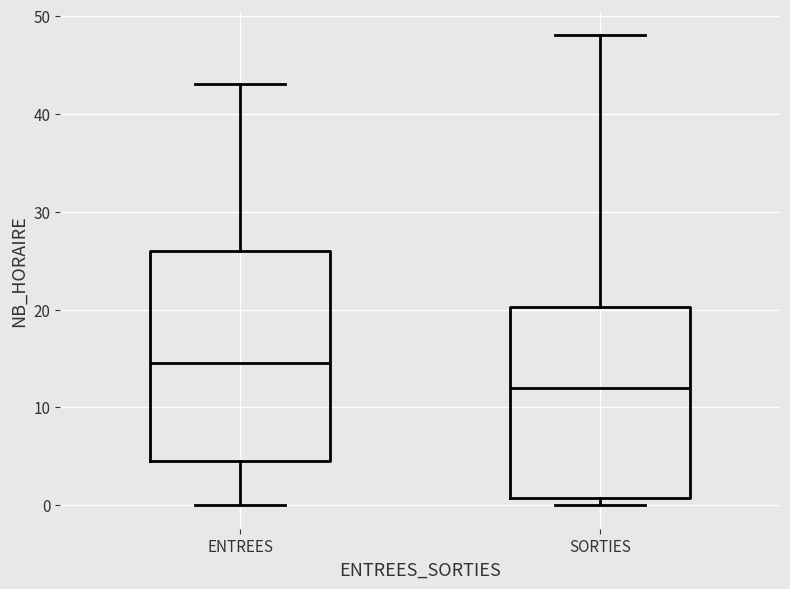

Reading left to right, transcribe this box plot: for each box, give where its median line is, the range the box spans, and where its two whiskers end, as read against the y-axis. The values are not printed on the chart, so give them approximately, as read against the axis.

ENTREES: median 15, box 5 to 26, whiskers 0 to 43
SORTIES: median 12, box 1 to 20, whiskers 0 to 48